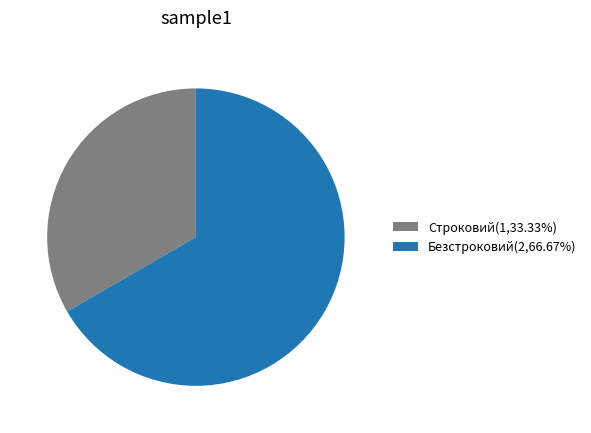

Rank the categories by value from highest to lowest.

Безстроковий, Строковий